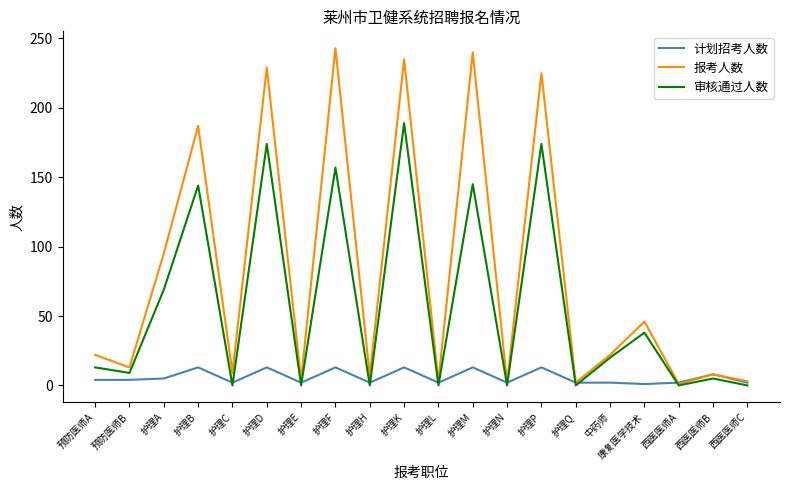

Rank the series by their average value, from lowest to highest.

计划招考人数, 审核通过人数, 报考人数